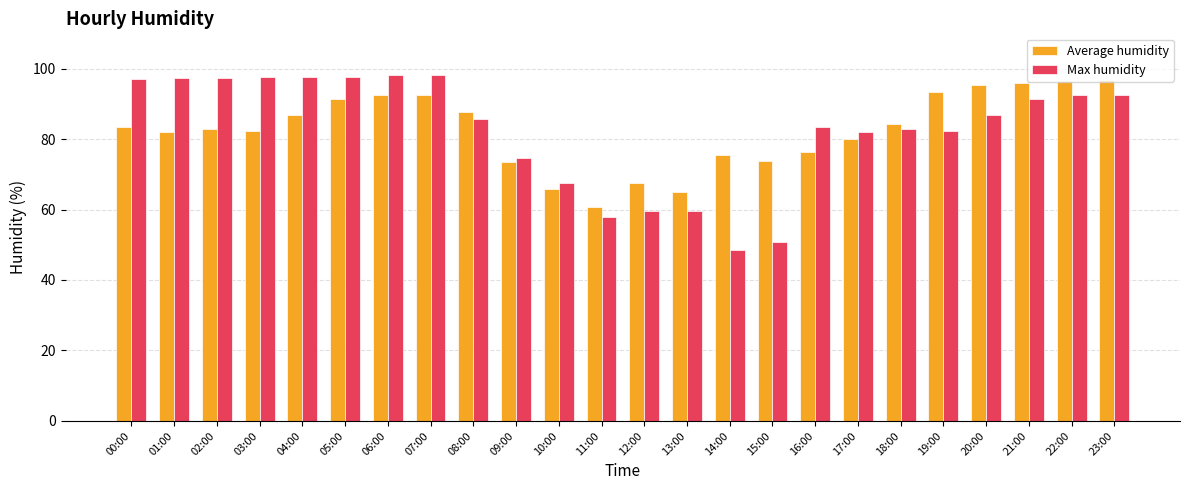

Is the value of Max humidity at 18:00 greater than the value of Average humidity at 10:00?

Yes